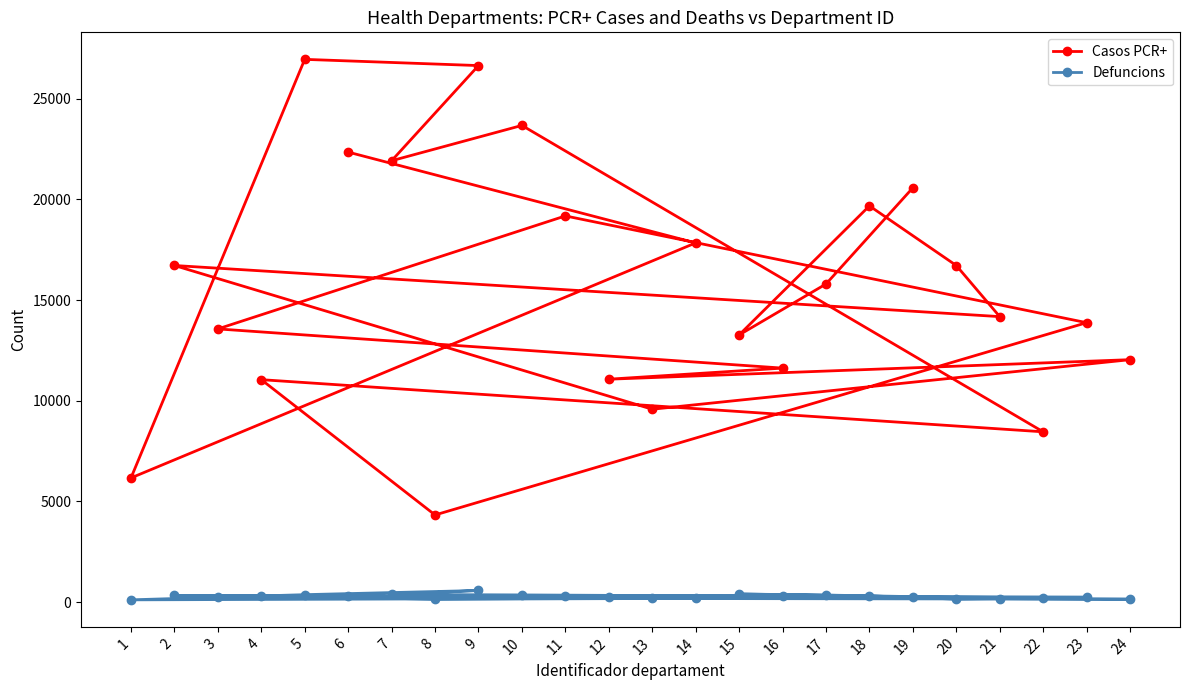

The value of Casos PCR+ at 15 is 23777. True or false?

False